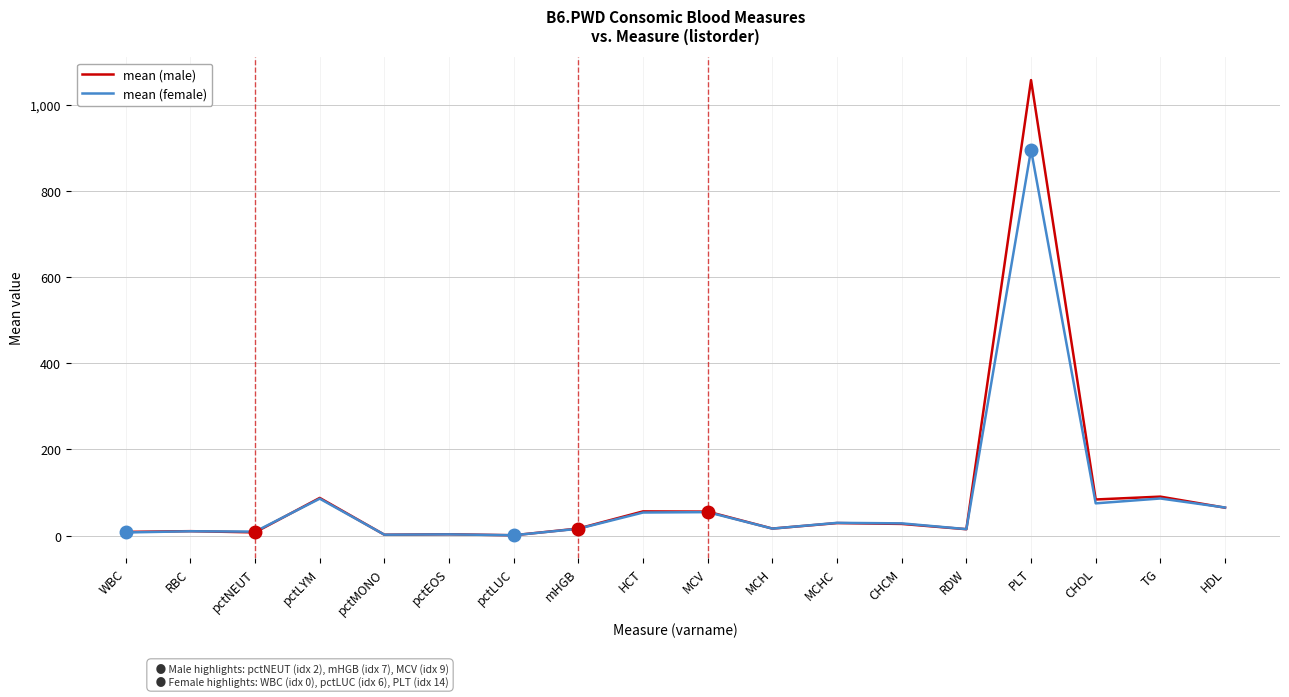

Which label corresponds to the largest value in the chart?

PLT